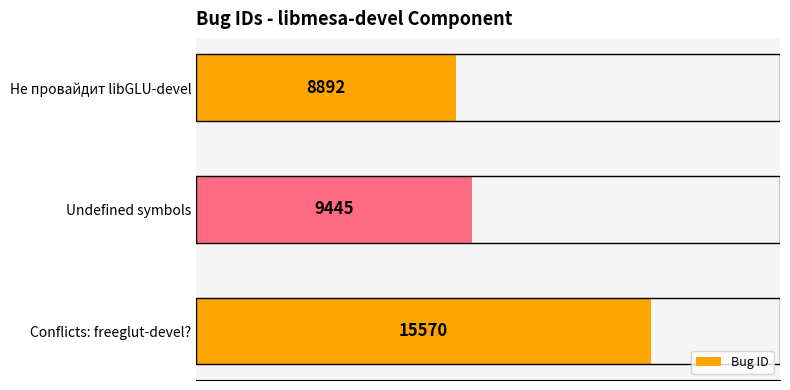

Where is the data nearest to the value 12231?

Undefined symbols